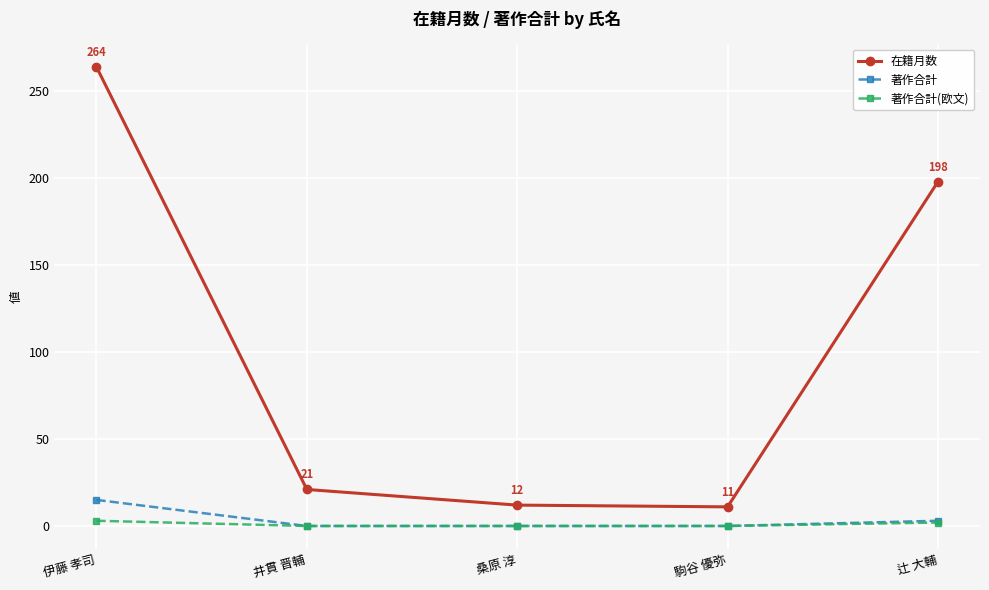

At which category is the sum across all series the highest?

伊藤 孝司